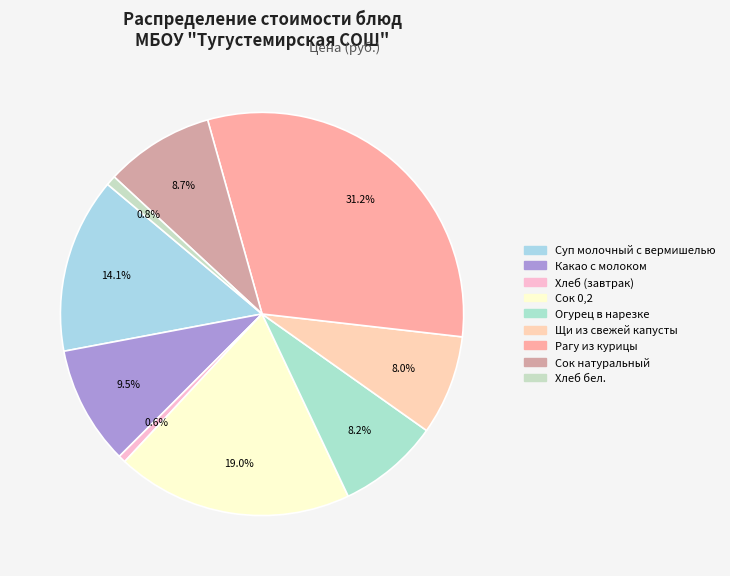

Is there any slice that represents more than half of the pie?

No